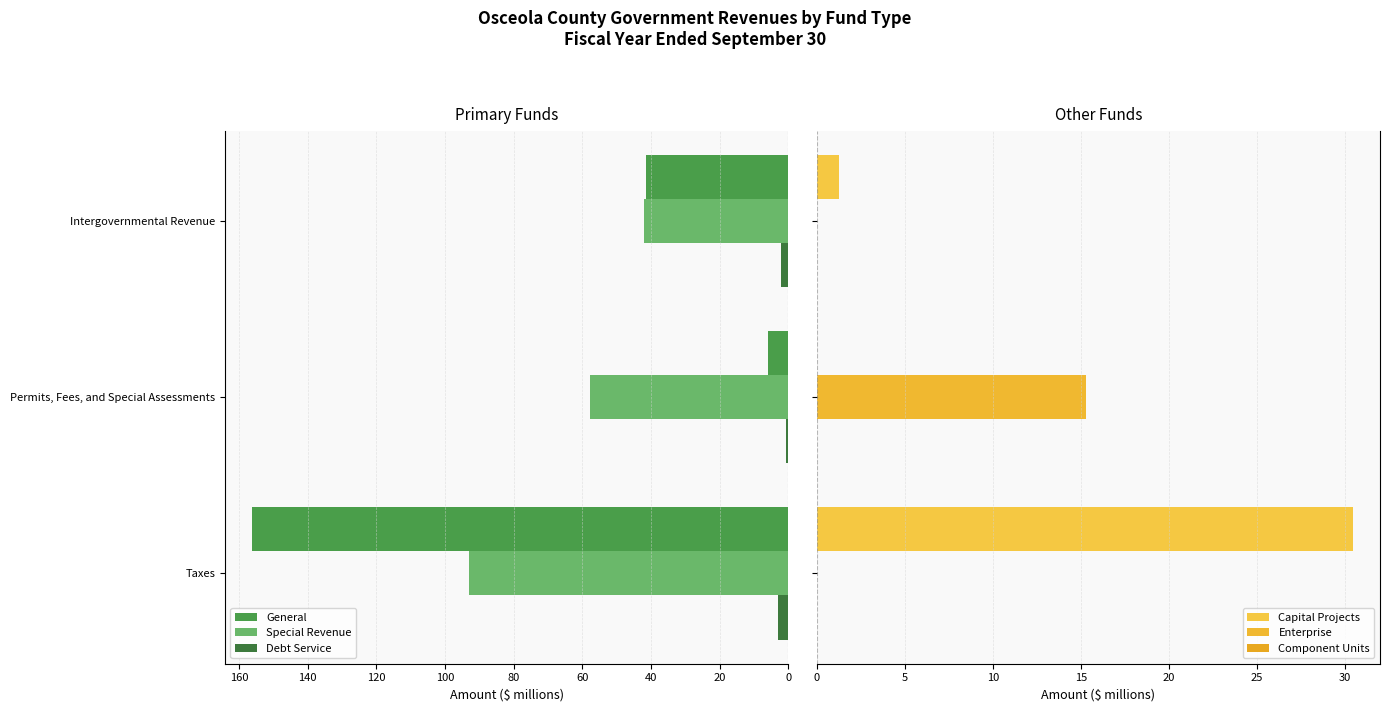

The Component Units series shows 0.2 at 0. True or false?

True